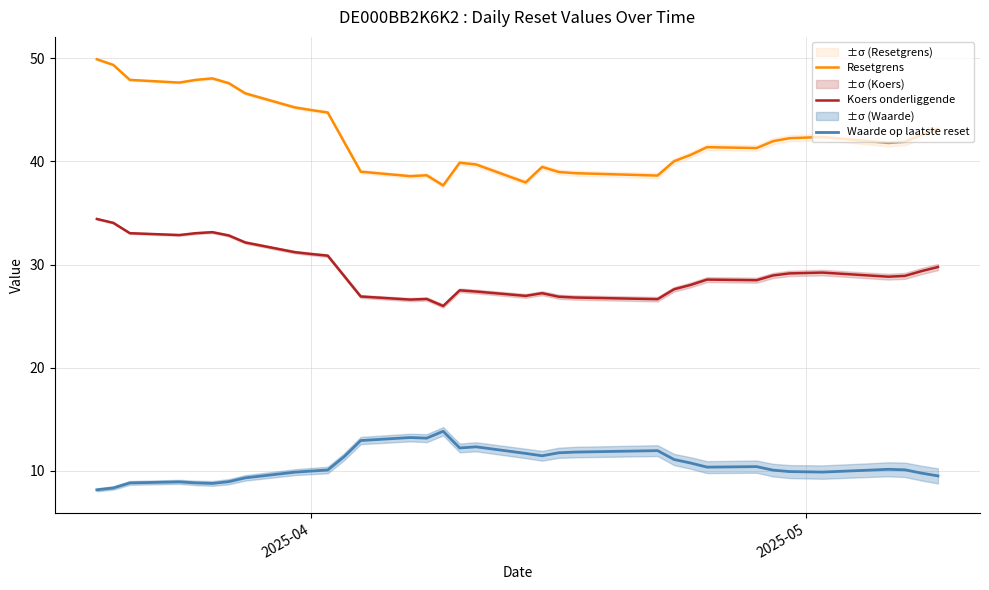

What is the minimum value for Waarde op laatste reset?

8.2